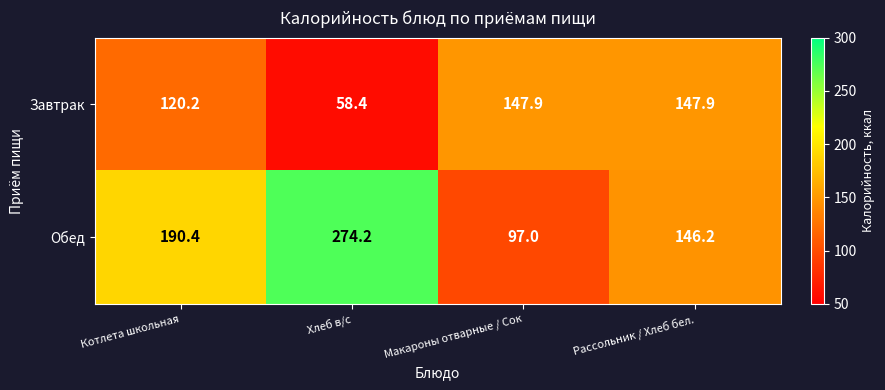

Which series has the widest spread of values?

Обед